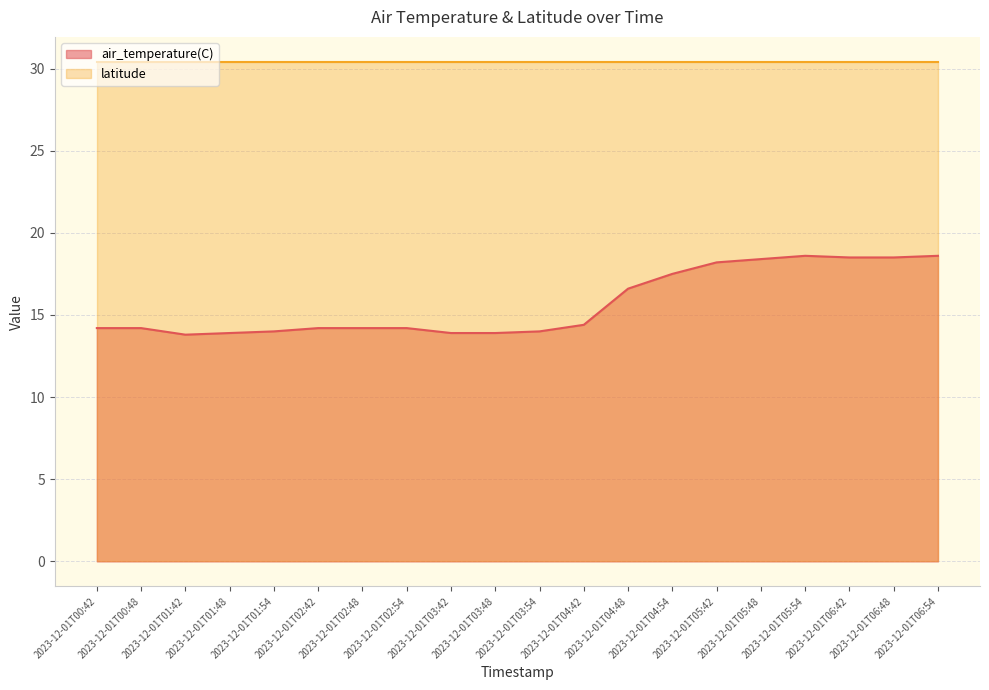

What is the value of the 5th point from the left?

14.0